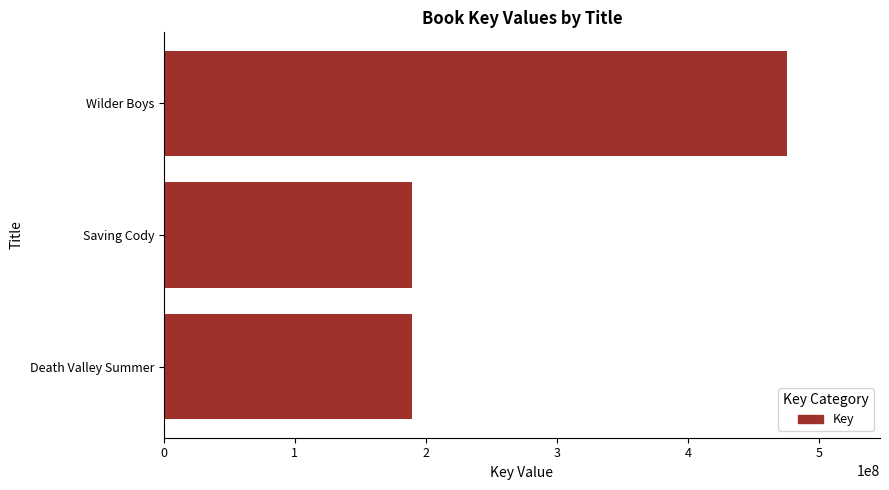

What is the greatest value displayed?

474909942